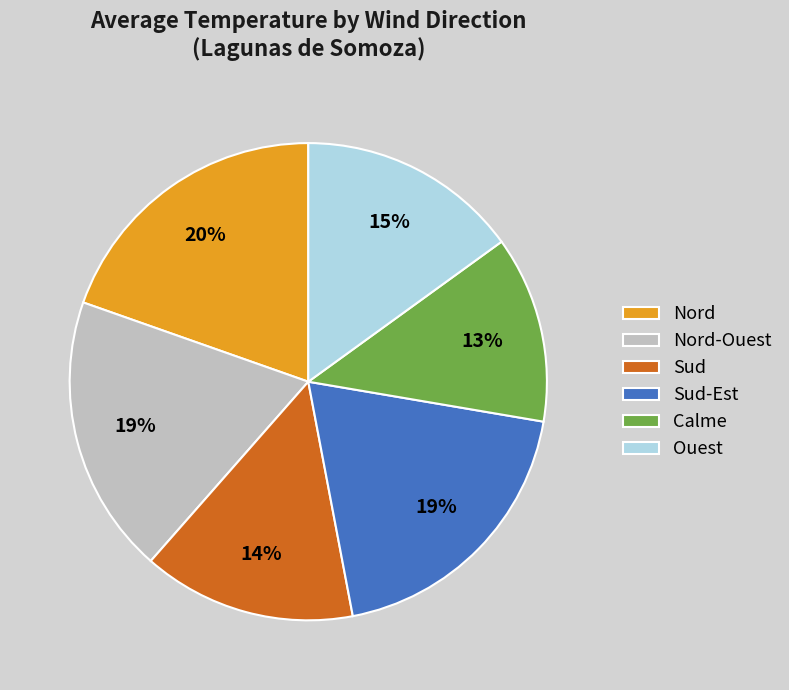

Approximately how many times larger is the value at Nord-Ouest compared to Calme?

1.5